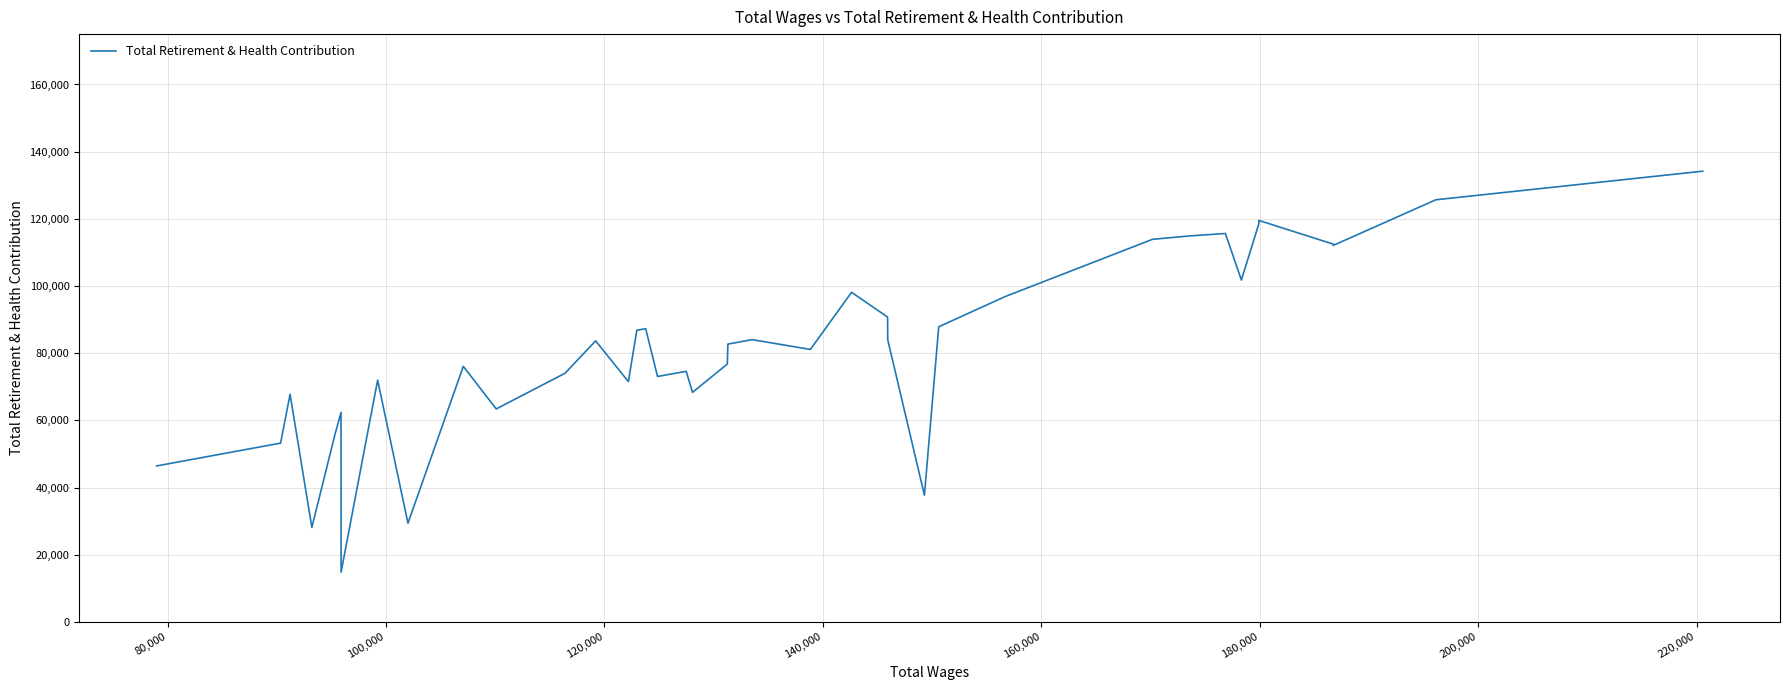

How many interior local valleys (lower than both neighbors) does the data have?

11